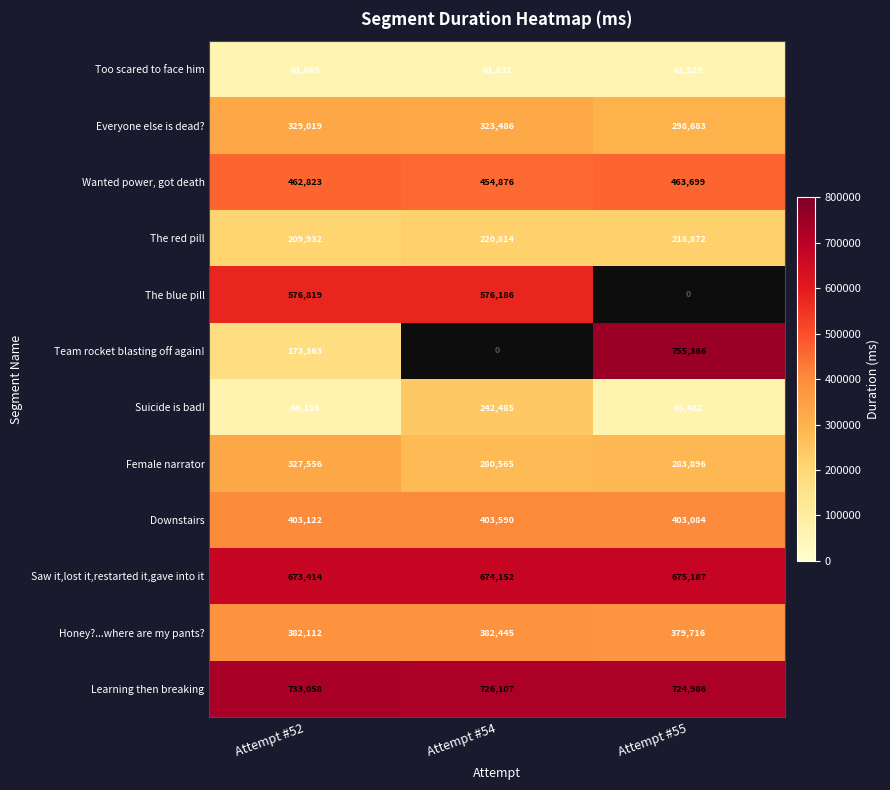

Which series has the largest range (max minus min)?

Team rocket blasting off again!